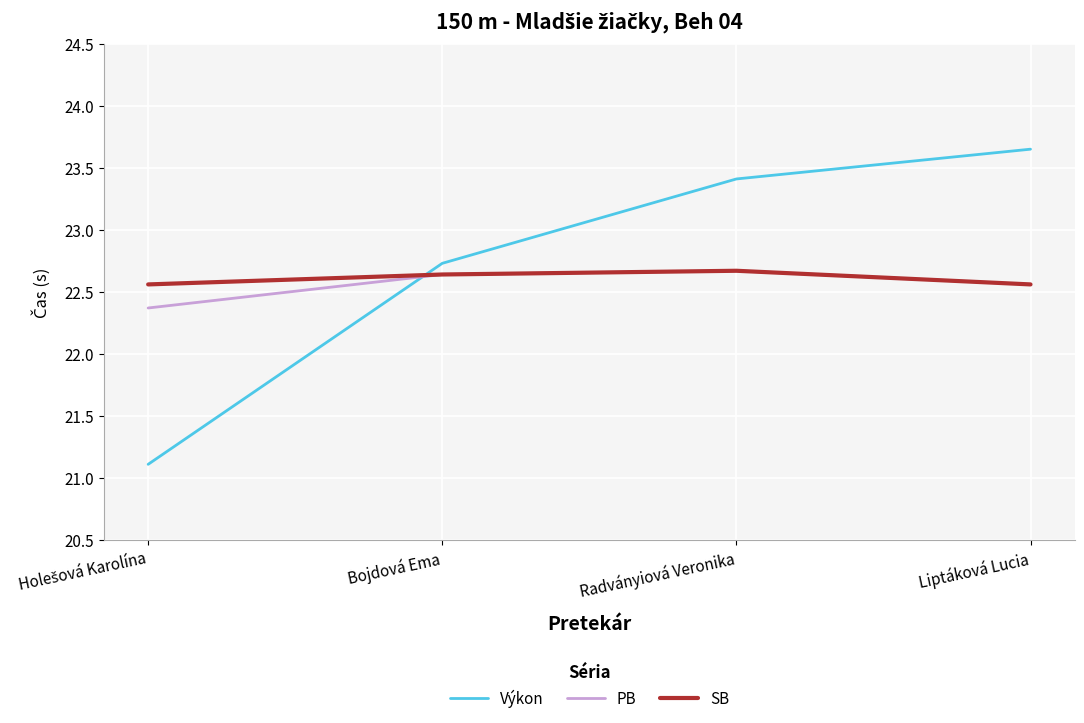

What position from the right is Bojdová Ema?

3